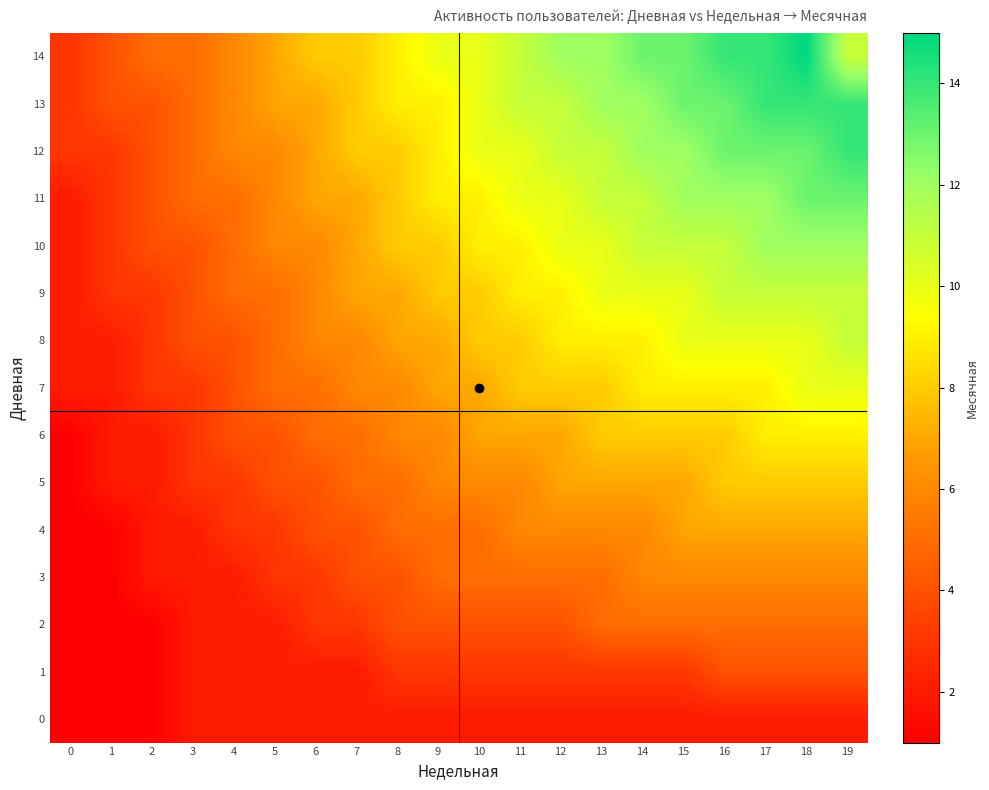

Rank the series at 7 from lowest to highest value.

0, 1, 2, 3, 4, 5, 6, 7, 8, 9, 10, 11, 12, 13, 14